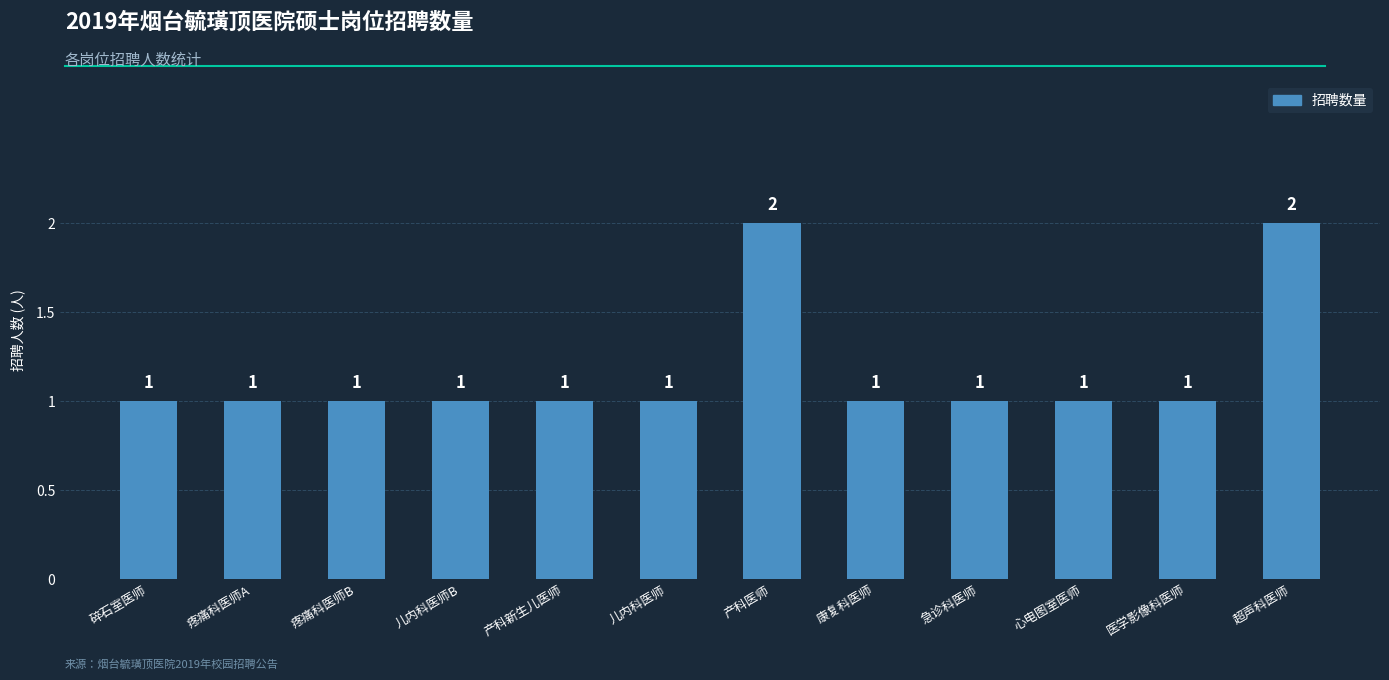

Reading right to left, what are all the values shown in this chart?

超声科医师=2	医学影像科医师=1	心电图室医师=1	急诊科医师=1	康复科医师=1	产科医师=2	儿内科医师=1	产科新生儿医师=1	儿内科医师B=1	疼痛科医师B=1	疼痛科医师A=1	碎石室医师=1